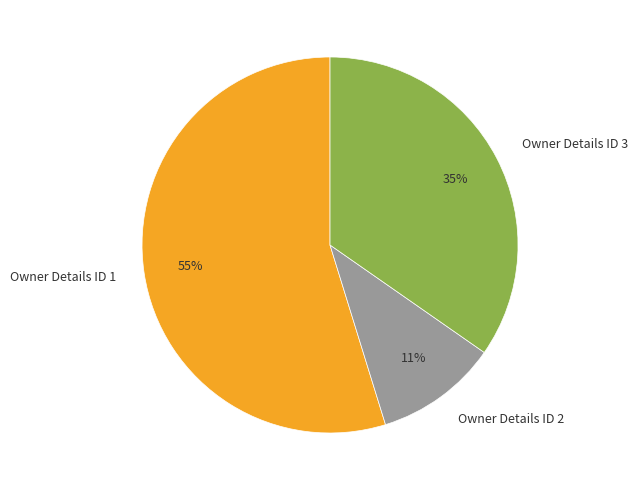

Is there any slice that represents more than half of the pie?

Yes